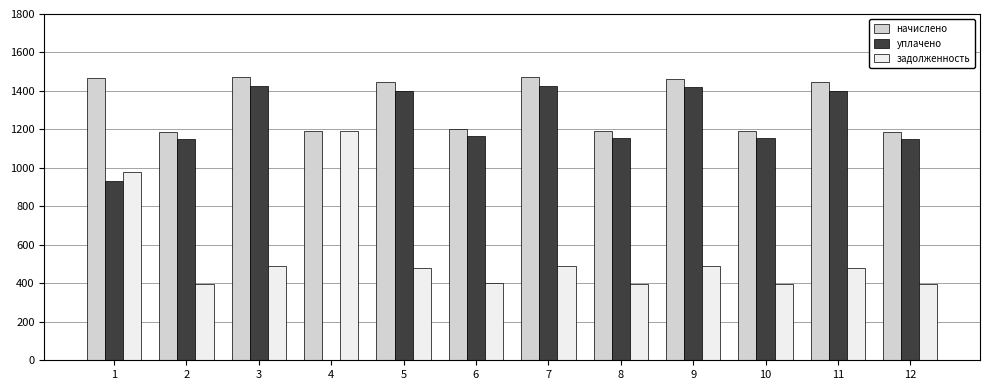

Between 1 and 6, which series saw the biggest shift?

задолженность